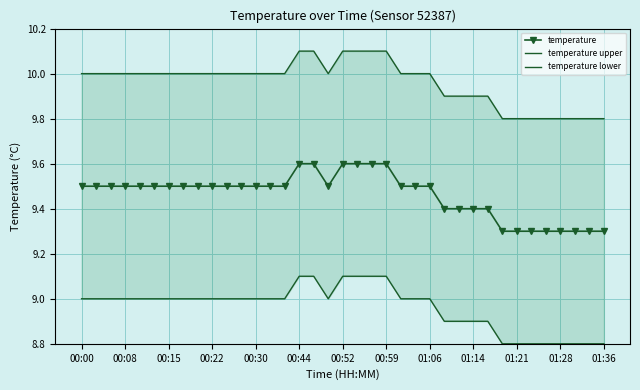

Count the temperature upper values in the range 9 to 10.

31